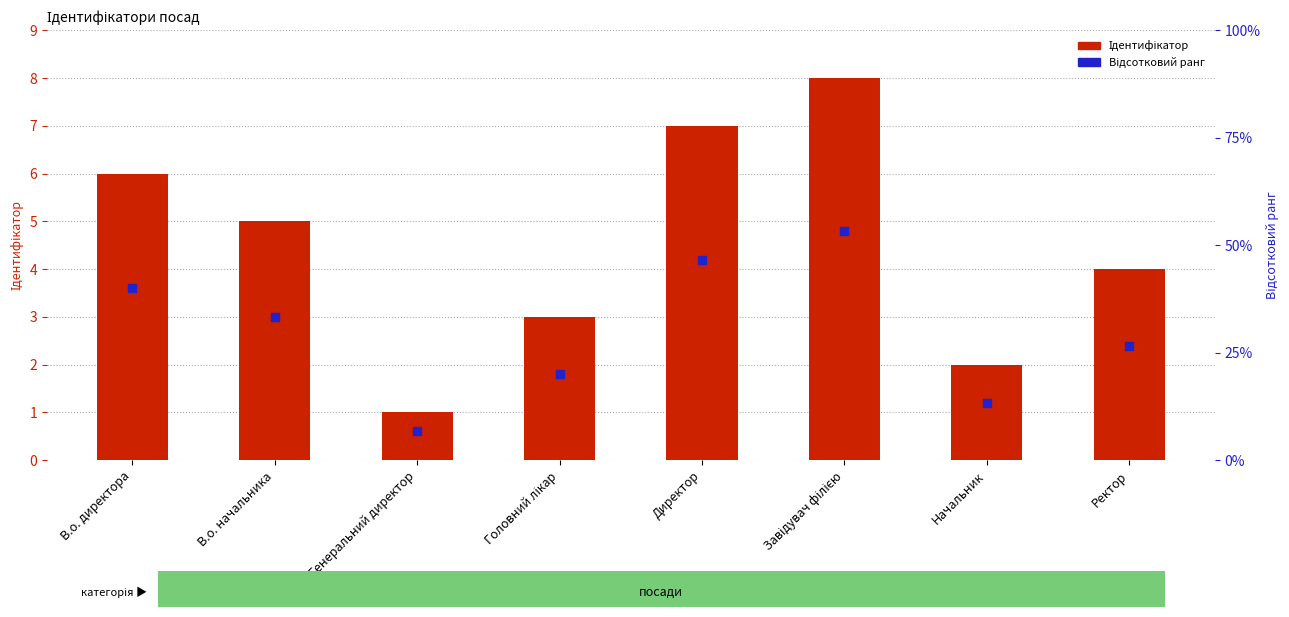

Which series contains the lowest Y value?

Відсотковий ранг